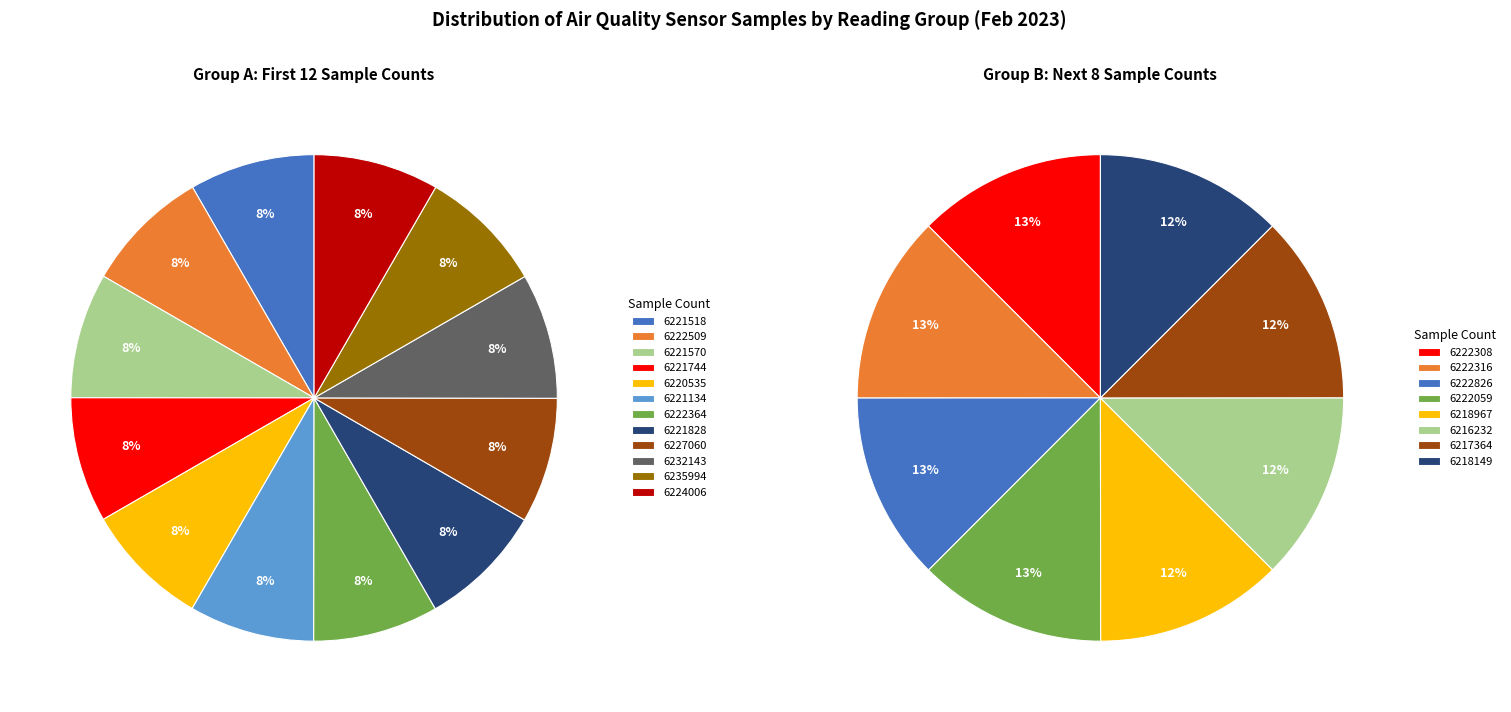

To the nearest percent, what percentage of the pie is 6221828?

8%